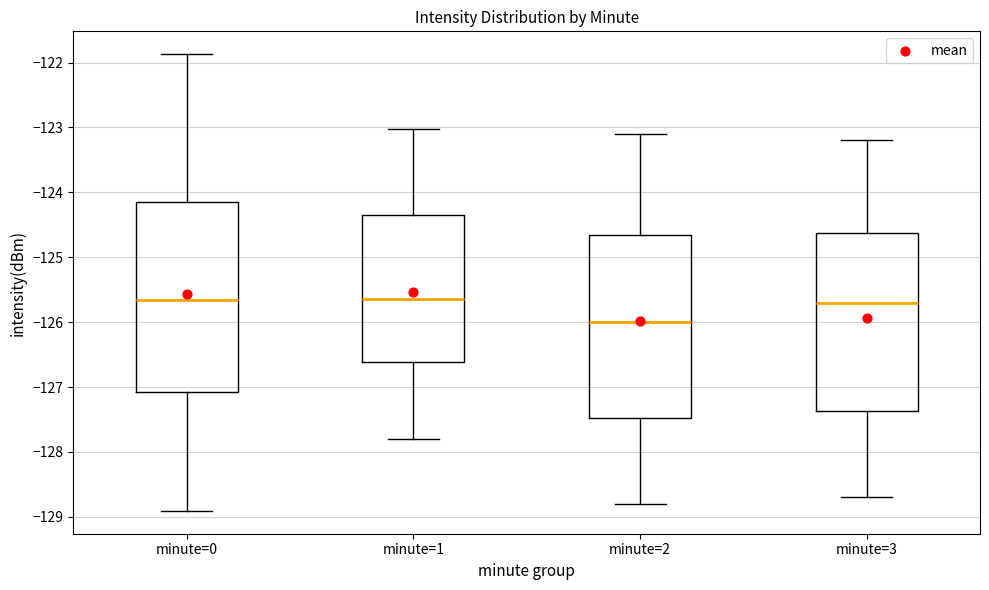

Reading left to right, transcribe this box plot: for each box, give where its median line is, the range the box spans, and where its two whiskers end, as read against the y-axis. The values are not printed on the chart, so give them approximately, as read against the axis.

minute=0: median -125.7, box -127.1 to -124.2, whiskers -128.9 to -121.9
minute=1: median -125.6, box -126.6 to -124.3, whiskers -127.8 to -123.0
minute=2: median -126.0, box -127.5 to -124.6, whiskers -128.8 to -123.1
minute=3: median -125.7, box -127.4 to -124.6, whiskers -128.7 to -123.2